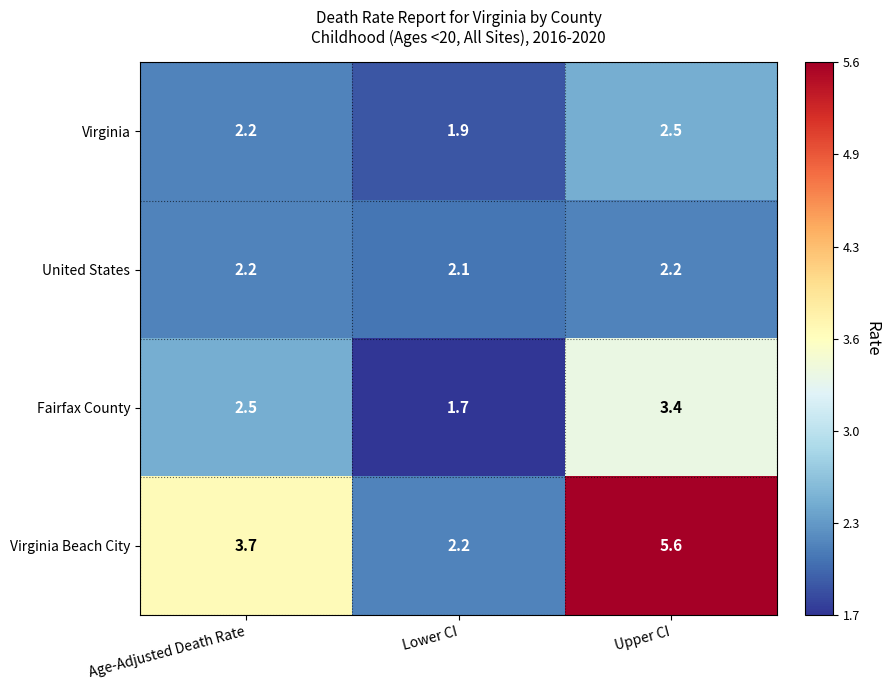

List the labels in order of Virginia Beach City value, largest first.

Upper CI, Age-Adjusted Death Rate, Lower CI